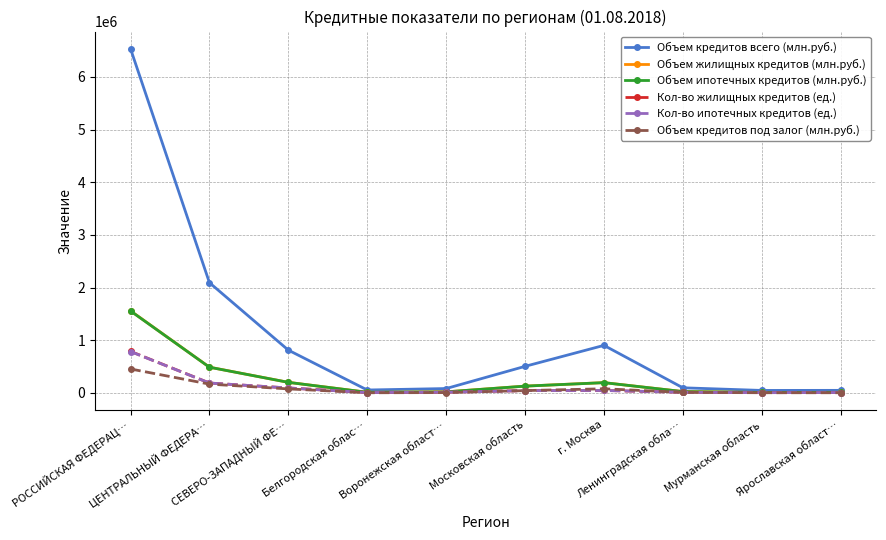

True or false: Объем ипотечных кредитов (млн.руб.) has more than 2 interior local peaks.

False